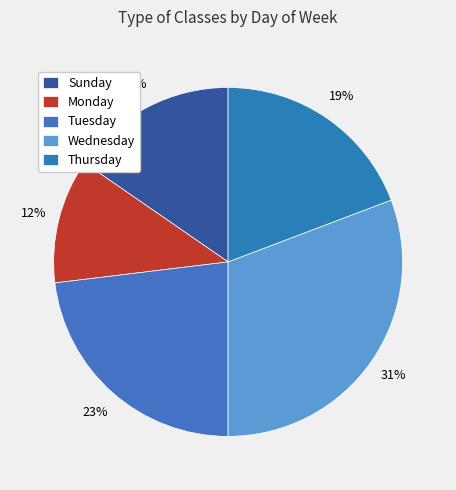

Rank the categories by value from highest to lowest.

Wednesday, Tuesday, Thursday, Sunday, Monday